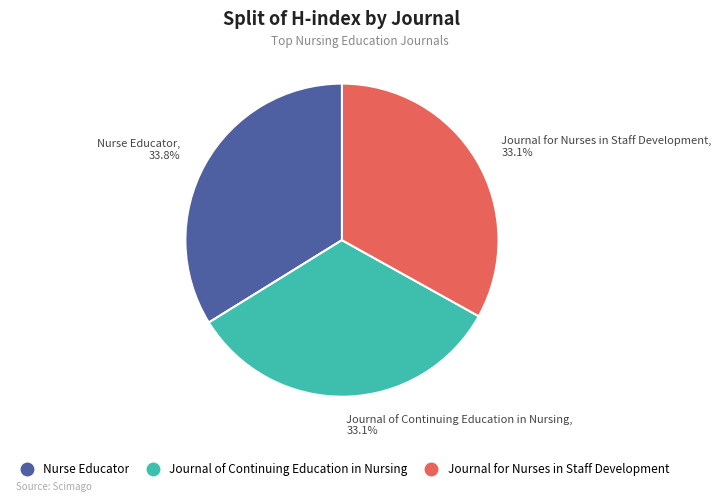

True or false: Nurse Educator accounts for 47% of the total.

False